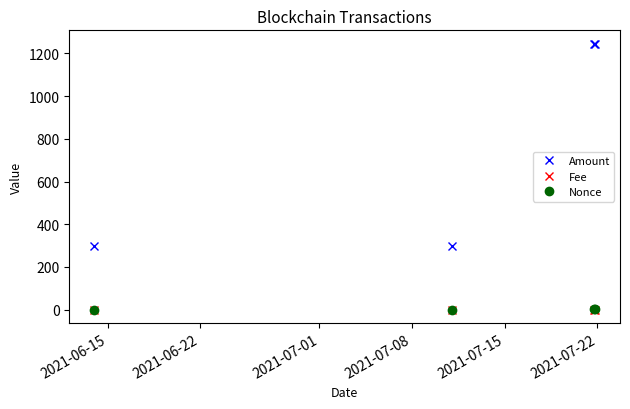

Which series has the widest spread of values?

Amount